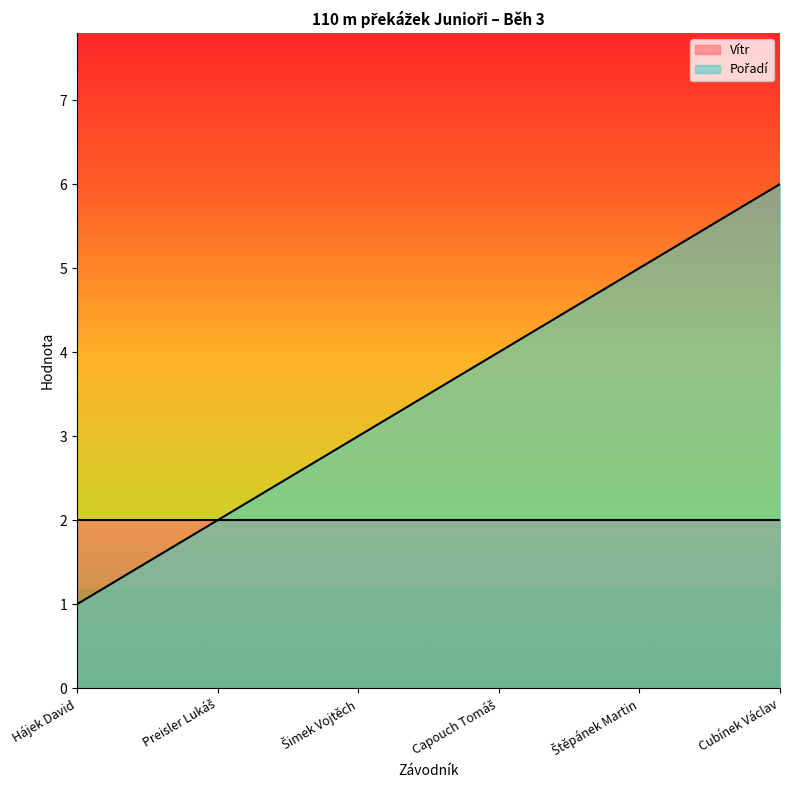

Where does the data first go above 4?

Štěpánek Martin